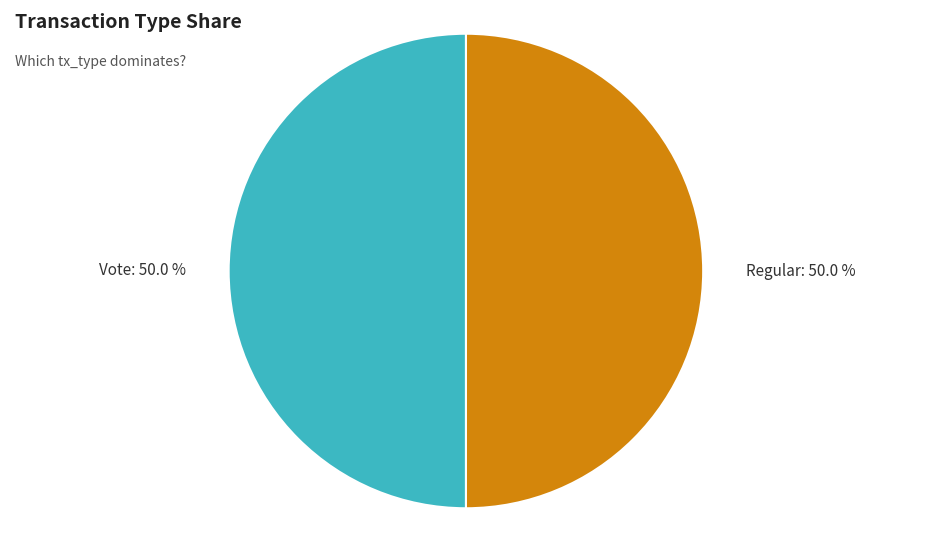

How many slices are in this pie chart?

2